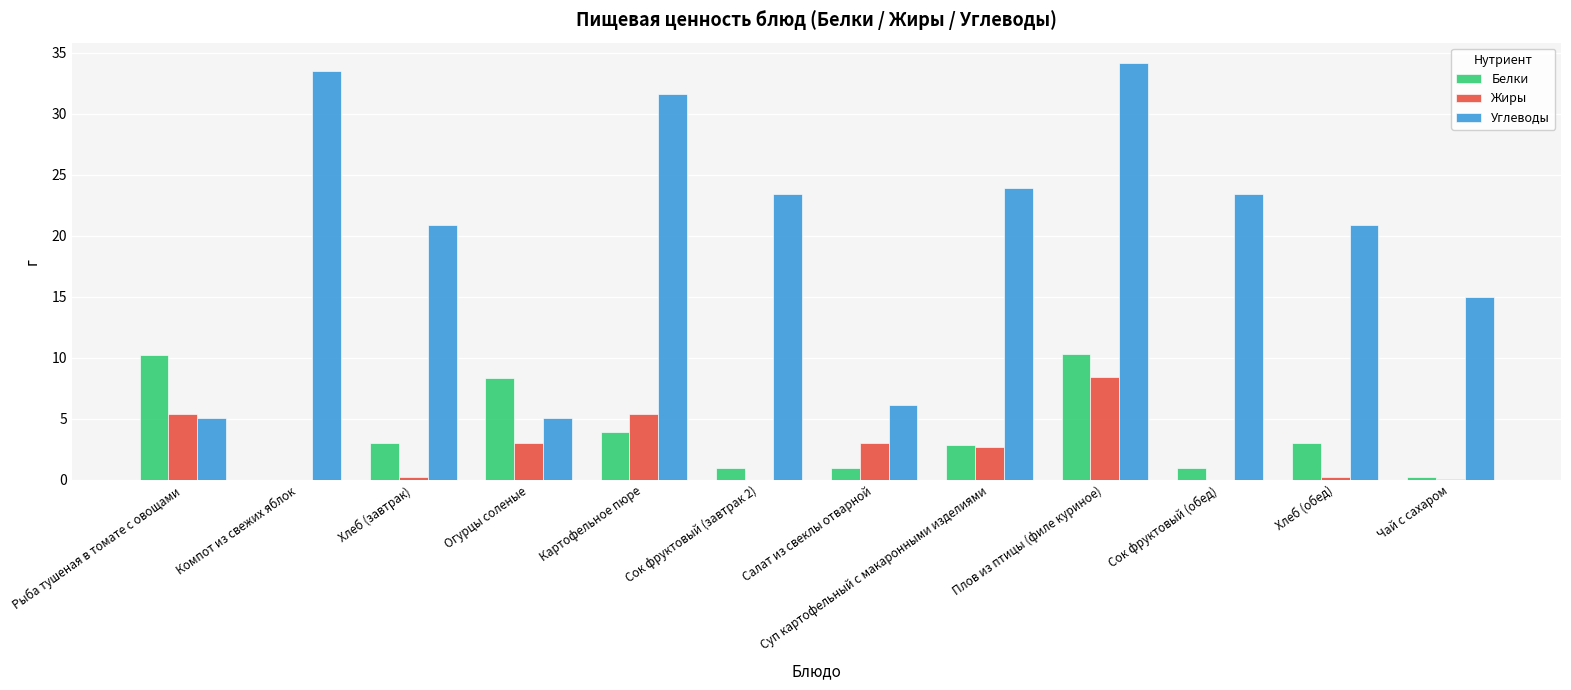

At which label is Белки closest to 5?

Картофельное пюре